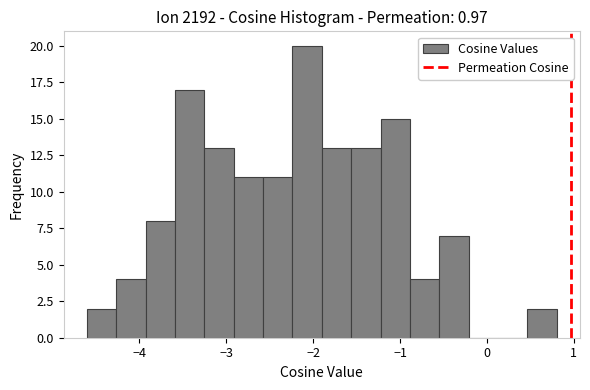

Around what value on the x-axis is the tallest bar? Give the approximate position of its centre, as read against the axis.

-2.1